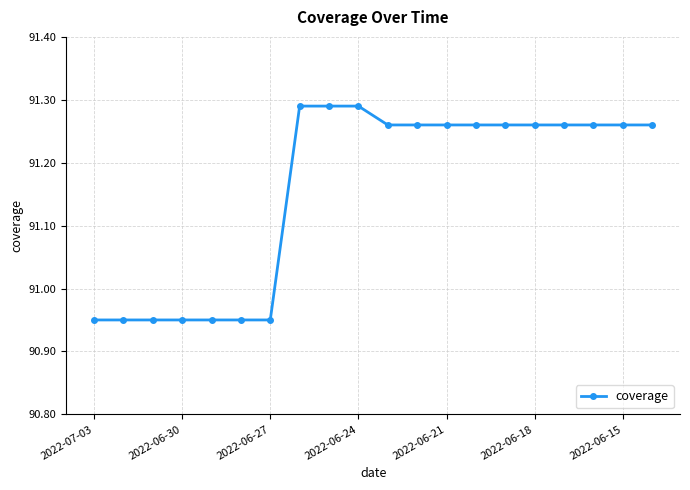

What is the difference between the second highest and second lowest values?

0.3